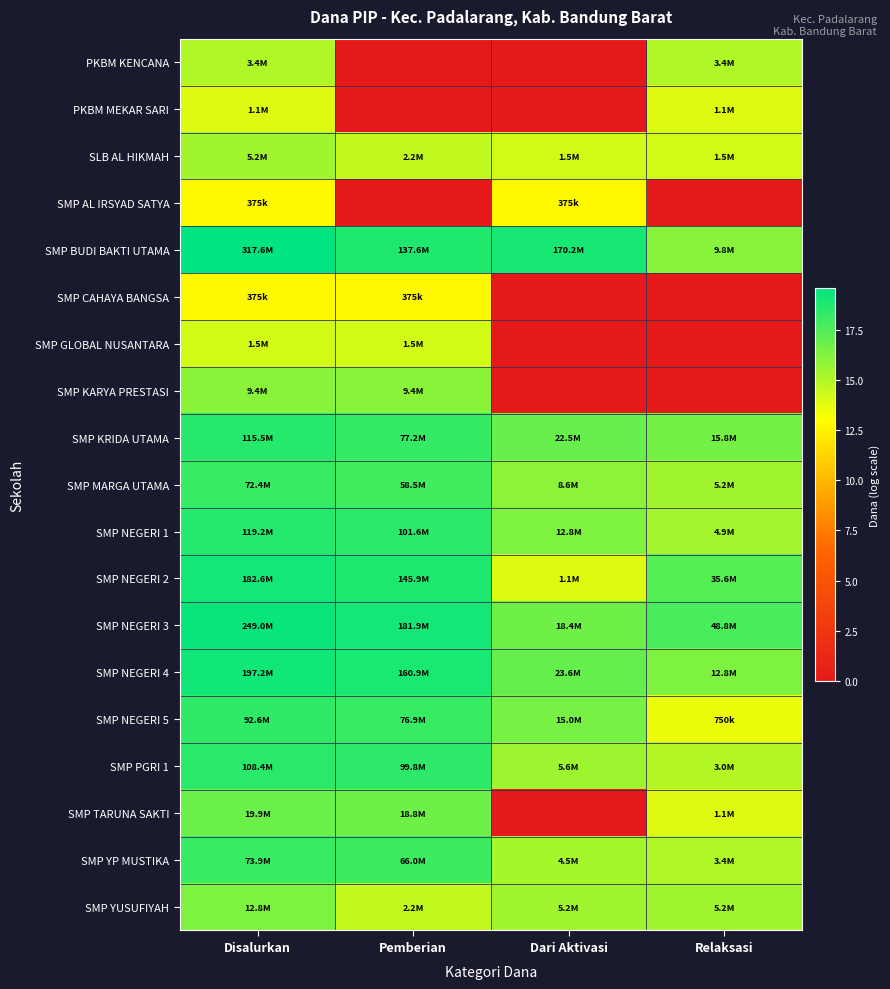

Reading left to right, transcribe all the data shown in this chart.

PKBM KENCANA: Disalurkan=15.0	Pemberian=0.0	Dari Aktivasi=0.0	Relaksasi=15.0
PKBM MEKAR SARI: Disalurkan=13.9	Pemberian=0.0	Dari Aktivasi=0.0	Relaksasi=13.9
SLB AL HIKMAH: Disalurkan=15.5	Pemberian=14.6	Dari Aktivasi=14.2	Relaksasi=14.2
SMP AL IRSYAD SATYA: Disalurkan=12.8	Pemberian=0.0	Dari Aktivasi=12.8	Relaksasi=0.0
SMP BUDI BAKTI UTAMA: Disalurkan=19.6	Pemberian=18.7	Dari Aktivasi=19.0	Relaksasi=16.1
SMP CAHAYA BANGSA: Disalurkan=12.8	Pemberian=12.8	Dari Aktivasi=0.0	Relaksasi=0.0
SMP GLOBAL NUSANTARA: Disalurkan=14.2	Pemberian=14.2	Dari Aktivasi=0.0	Relaksasi=0.0
SMP KARYA PRESTASI: Disalurkan=16.1	Pemberian=16.1	Dari Aktivasi=0.0	Relaksasi=0.0
SMP KRIDA UTAMA: Disalurkan=18.6	Pemberian=18.2	Dari Aktivasi=16.9	Relaksasi=16.6
SMP MARGA UTAMA: Disalurkan=18.1	Pemberian=17.9	Dari Aktivasi=16.0	Relaksasi=15.5
SMP NEGERI 1: Disalurkan=18.6	Pemberian=18.4	Dari Aktivasi=16.4	Relaksasi=15.4
SMP NEGERI 2: Disalurkan=19.0	Pemberian=18.8	Dari Aktivasi=13.9	Relaksasi=17.4
SMP NEGERI 3: Disalurkan=19.3	Pemberian=19.0	Dari Aktivasi=16.7	Relaksasi=17.7
SMP NEGERI 4: Disalurkan=19.1	Pemberian=18.9	Dari Aktivasi=17.0	Relaksasi=16.4
SMP NEGERI 5: Disalurkan=18.3	Pemberian=18.2	Dari Aktivasi=16.5	Relaksasi=13.5
SMP PGRI 1: Disalurkan=18.5	Pemberian=18.4	Dari Aktivasi=15.5	Relaksasi=14.9
SMP TARUNA SAKTI: Disalurkan=16.8	Pemberian=16.7	Dari Aktivasi=0.0	Relaksasi=13.9
SMP YP MUSTIKA: Disalurkan=18.1	Pemberian=18.0	Dari Aktivasi=15.3	Relaksasi=15.0
SMP YUSUFIYAH: Disalurkan=16.4	Pemberian=14.6	Dari Aktivasi=15.5	Relaksasi=15.5